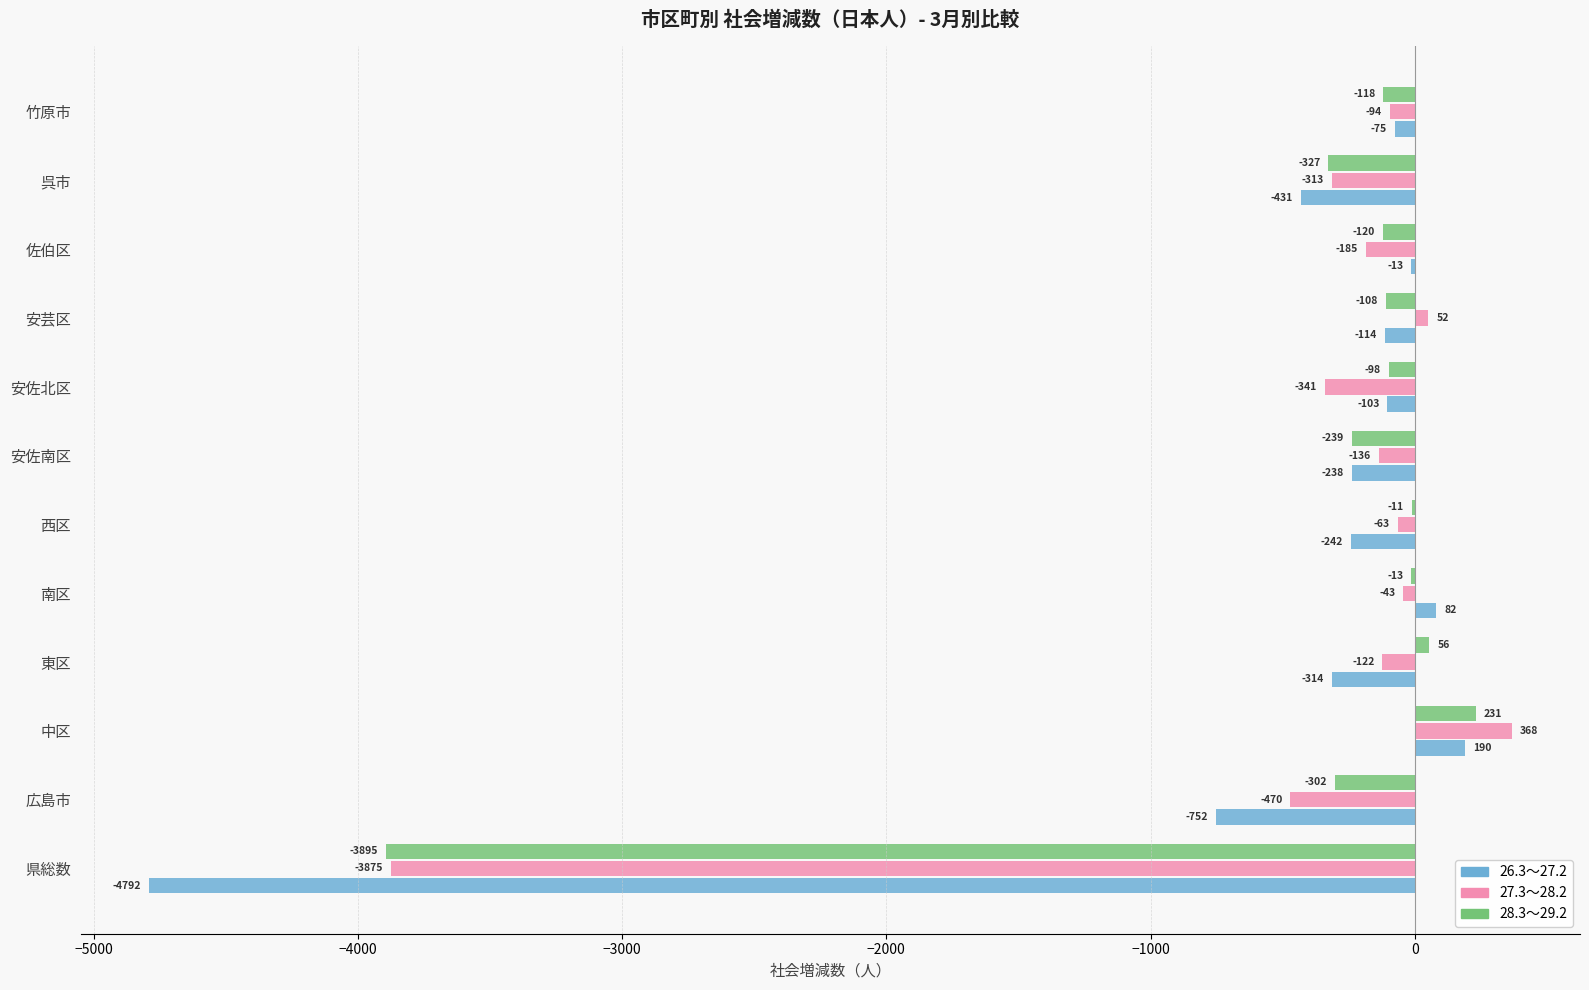

What is the greatest value displayed?

368